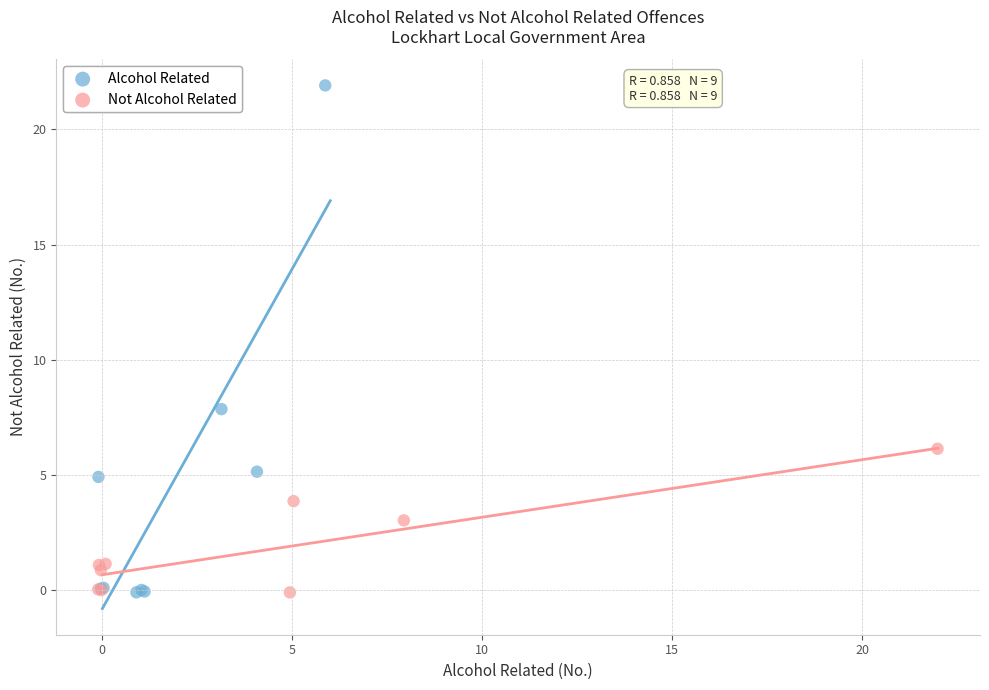

Which series reaches the maximum Y coordinate?

Alcohol Related